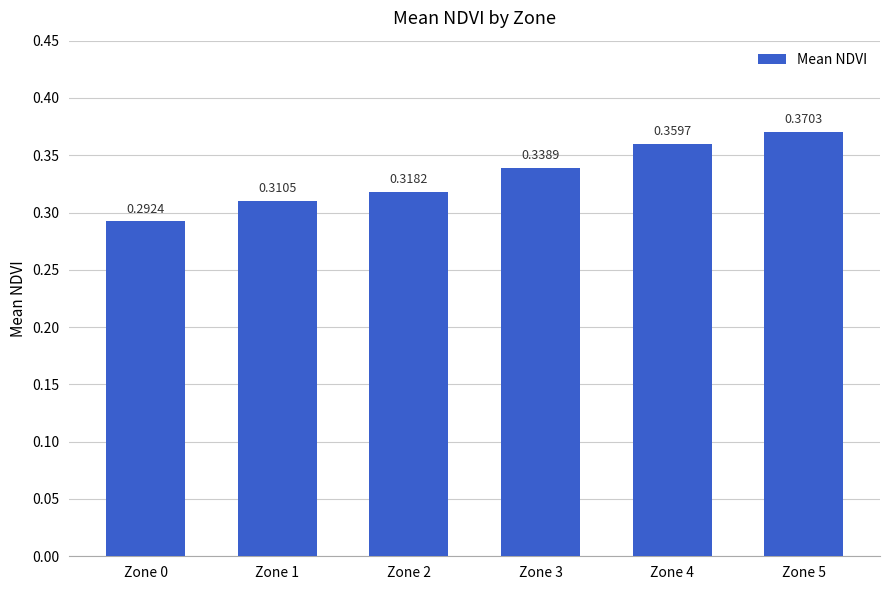

List the labels in order of value, smallest first.

Zone 0, Zone 1, Zone 2, Zone 3, Zone 4, Zone 5